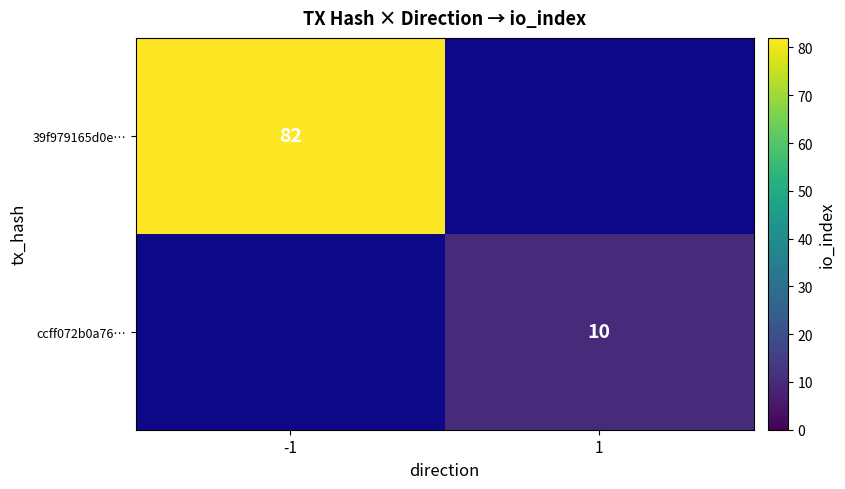

Is the value of ccff072b0a76… at 1 greater than the value of 39f979165d0e… at -1?

No